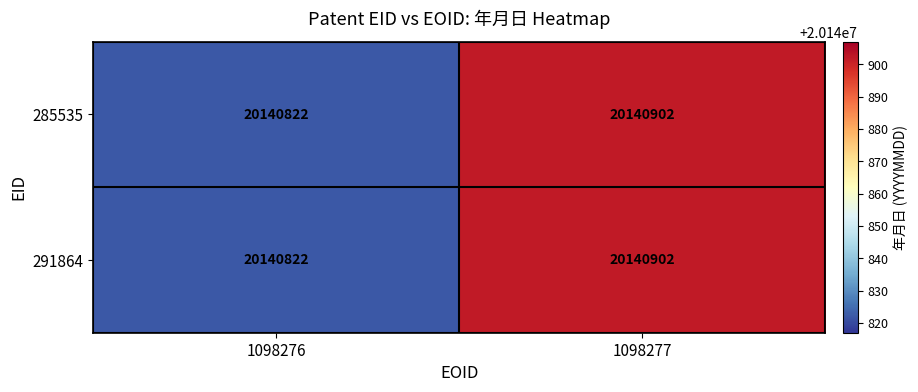

True or false: 285535 has a value of 4527343 at 1098277.

False